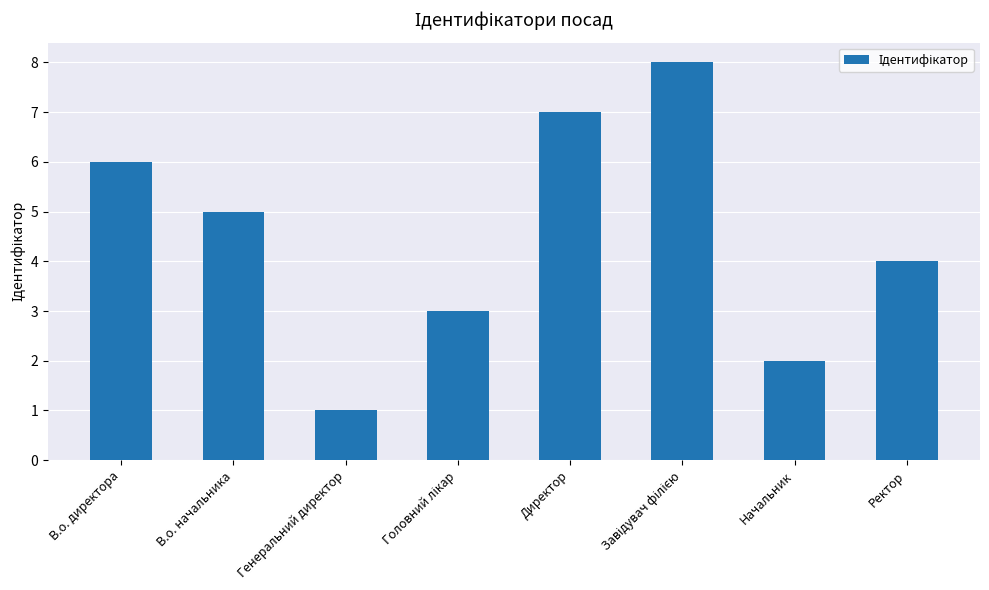

What position from the left is Начальник?

7